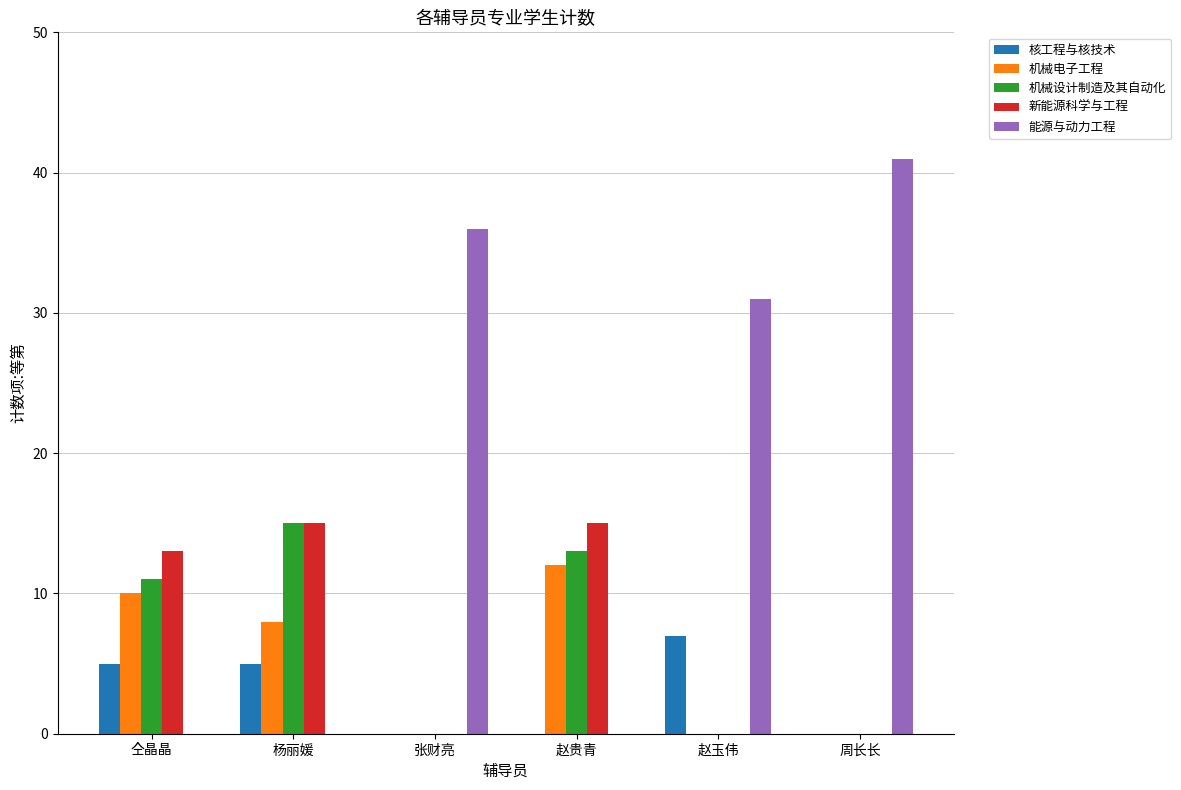

True or false: 机械设计制造及其自动化 has a value of 0 at 周长长.

True